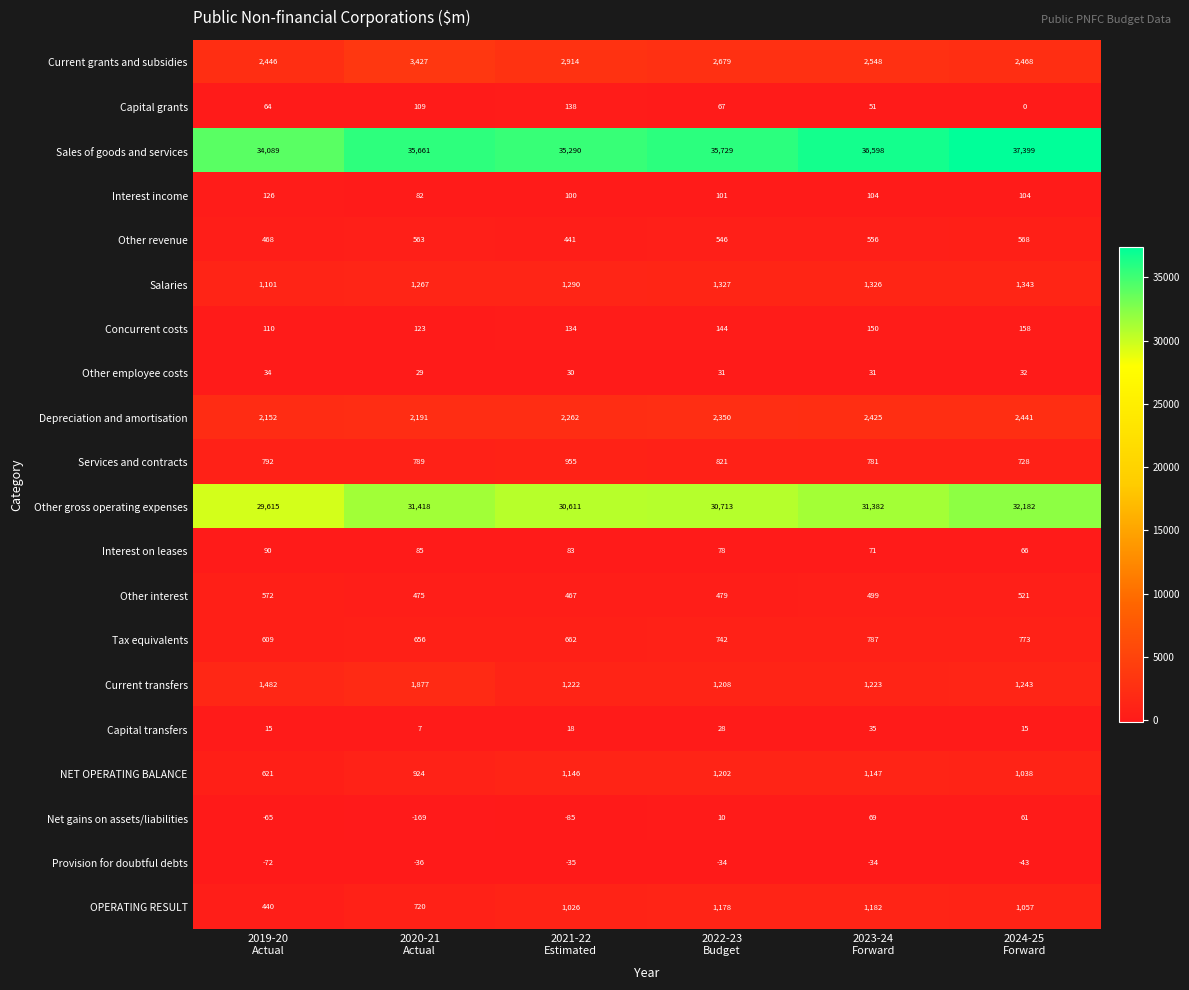

What is the difference between the second highest and second lowest values in the Services and contracts series?

40